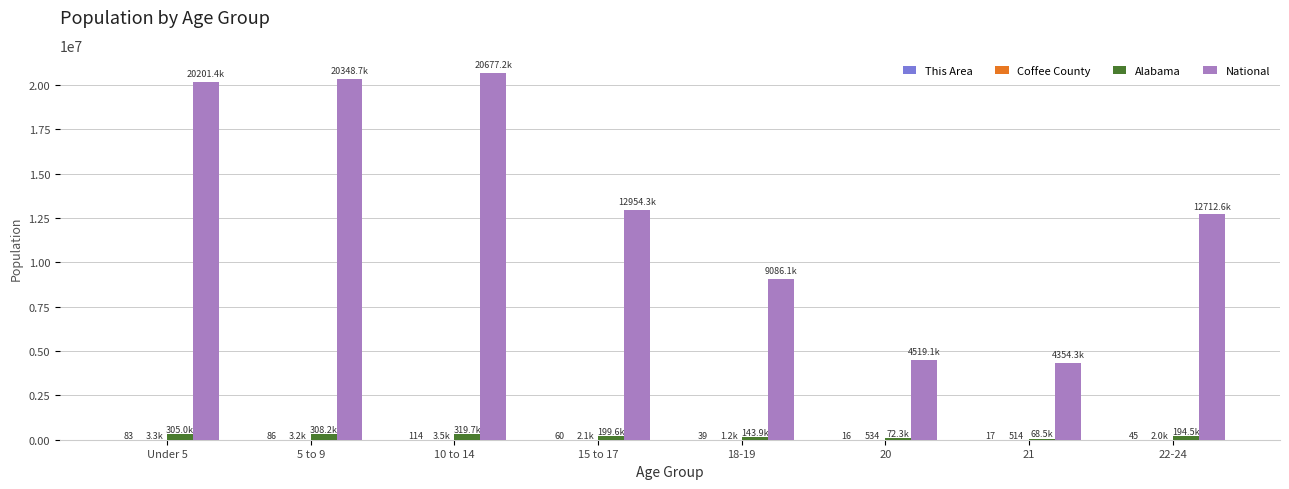

What value does the National series have at 15 to 17?

12954254